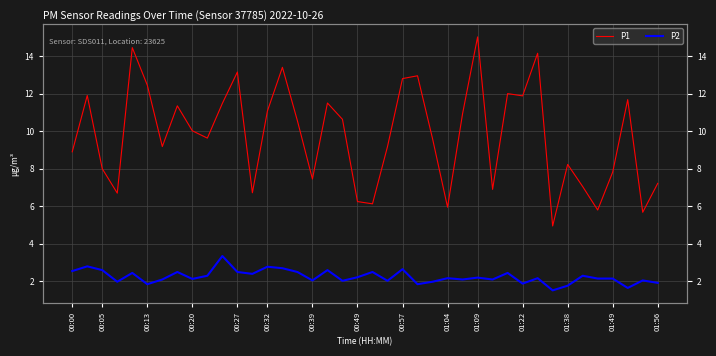

Read the P2 value at 00:57.

2.6